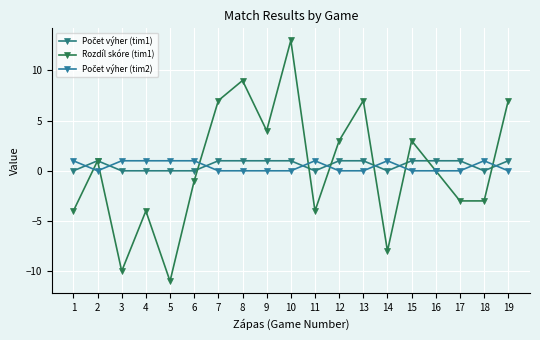

How many lines are shown in the chart?

3